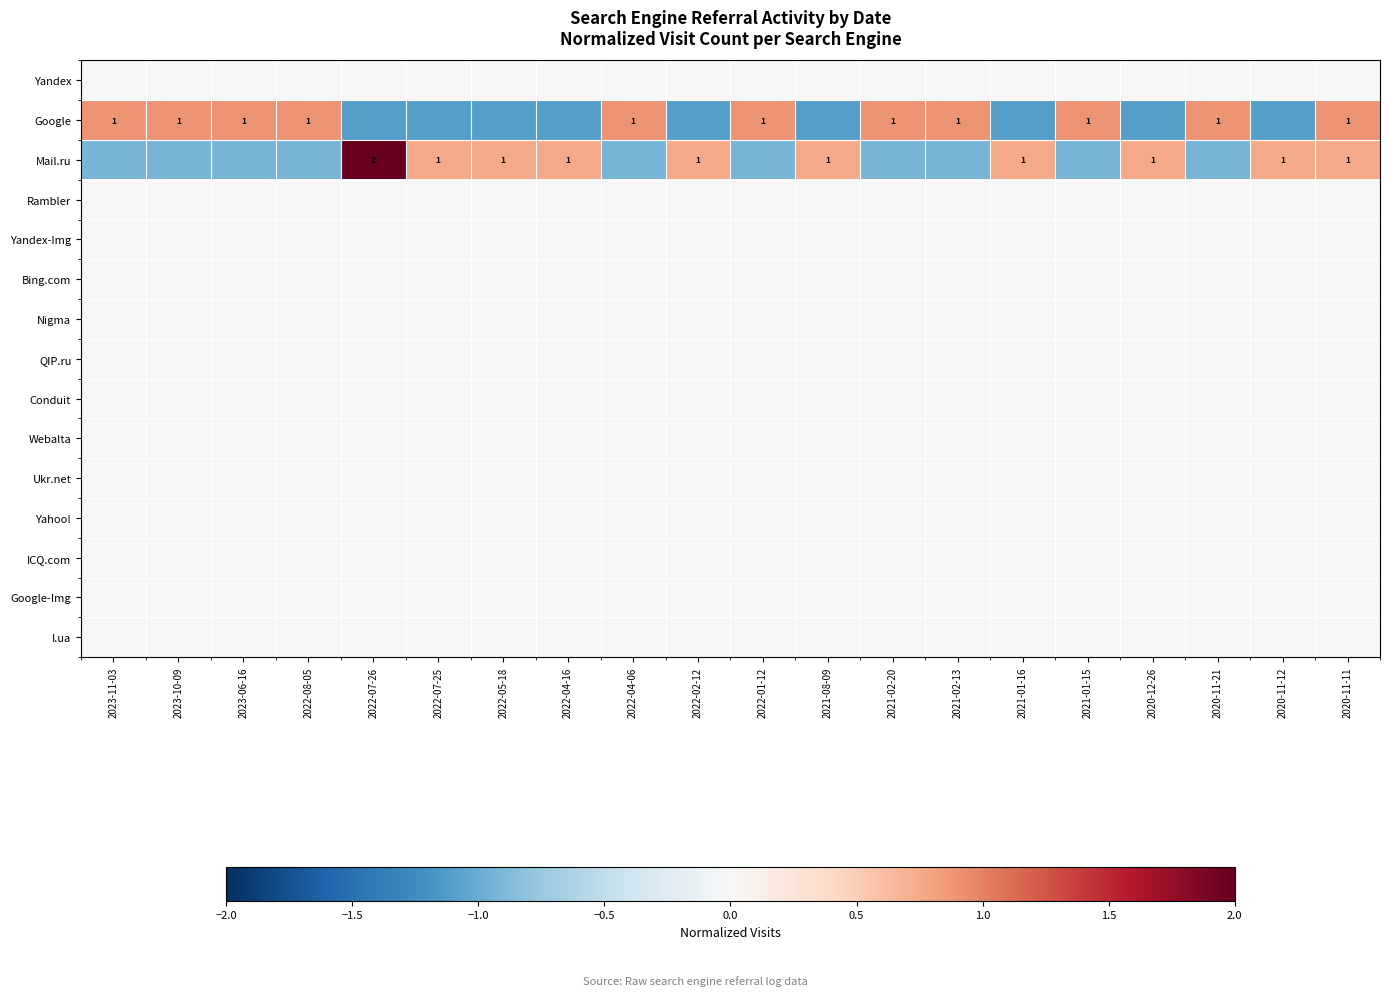

At which category does the chart reach its peak across all series?

2022-07-26